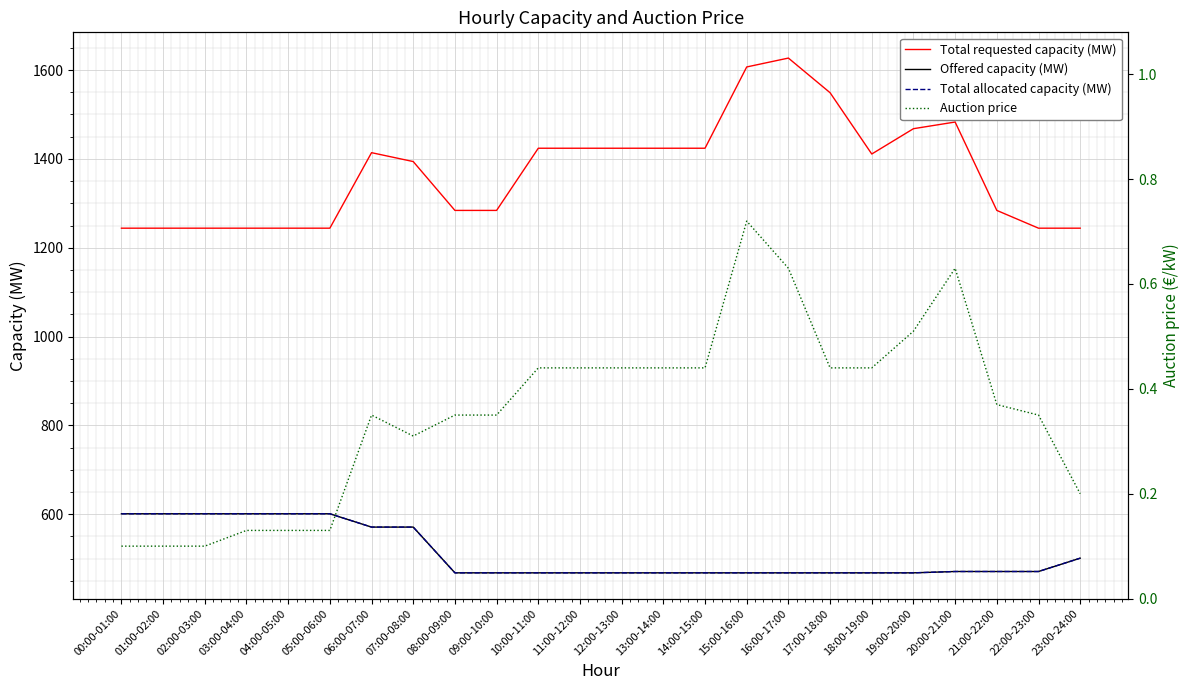

How many series are shown in this chart?

4